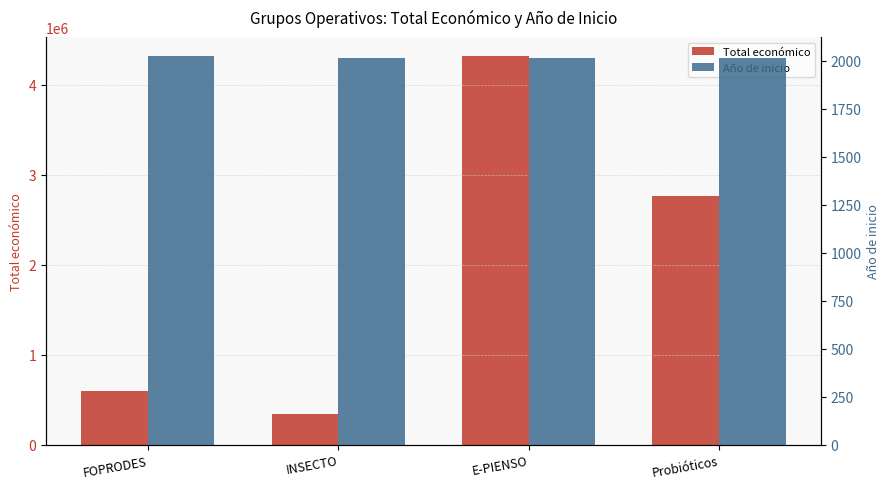

Which series has the largest total across all categories?

Total económico